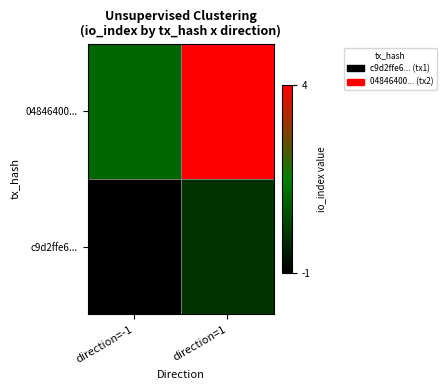

Reading left to right, what are all the values shown in this chart?

c9d2ffe6...: direction=-1=-1	direction=1=0
04846400...: direction=-1=1	direction=1=4